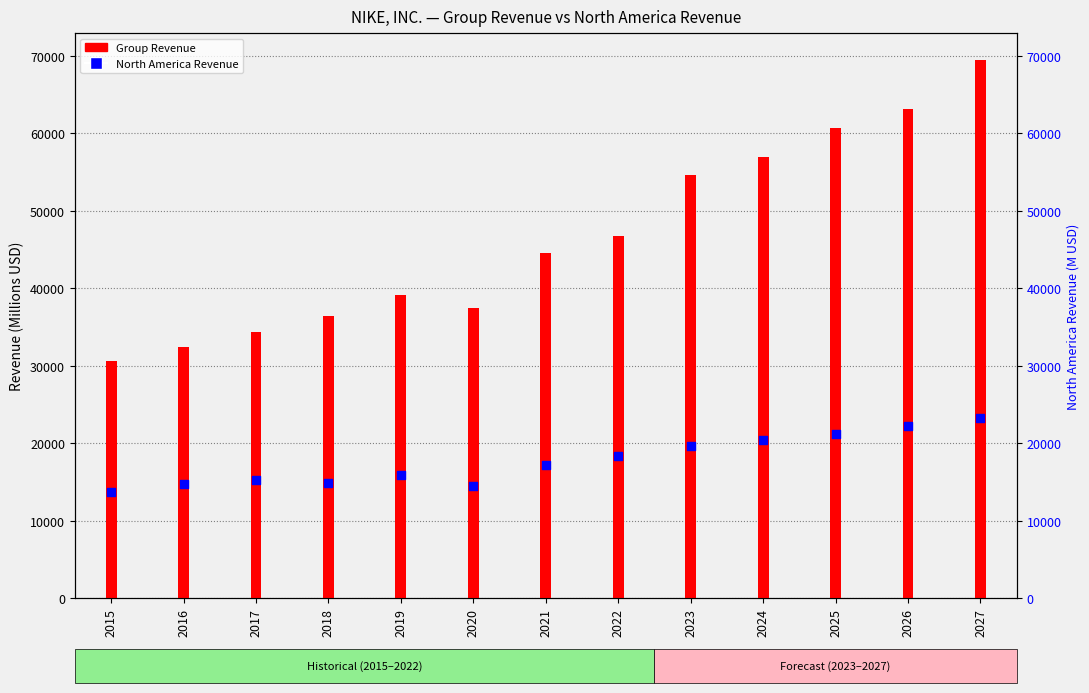

What is the change in value from 2015 to 2020?

+744.0